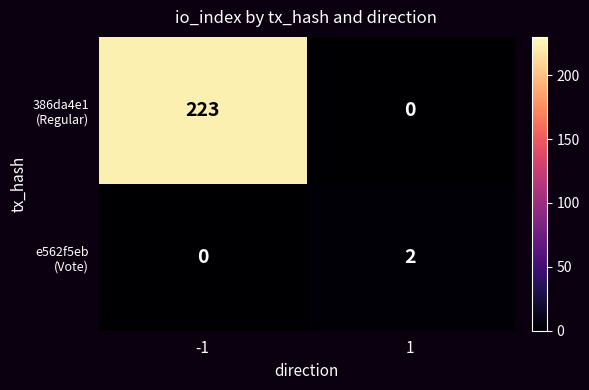

What is the maximum value shown in the chart?

223